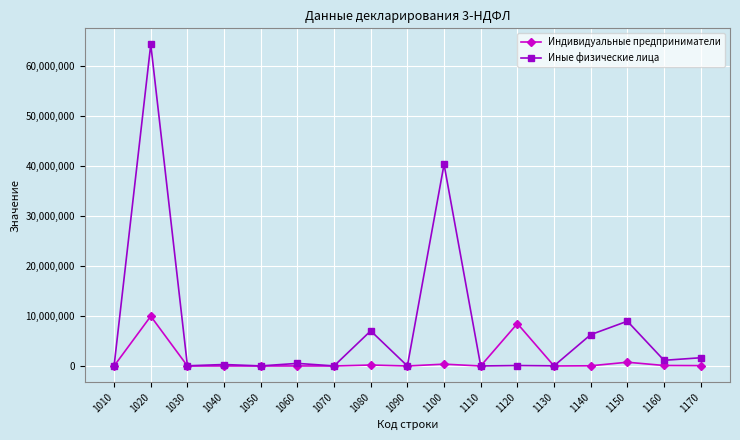

How many categories are shown in the chart?

17